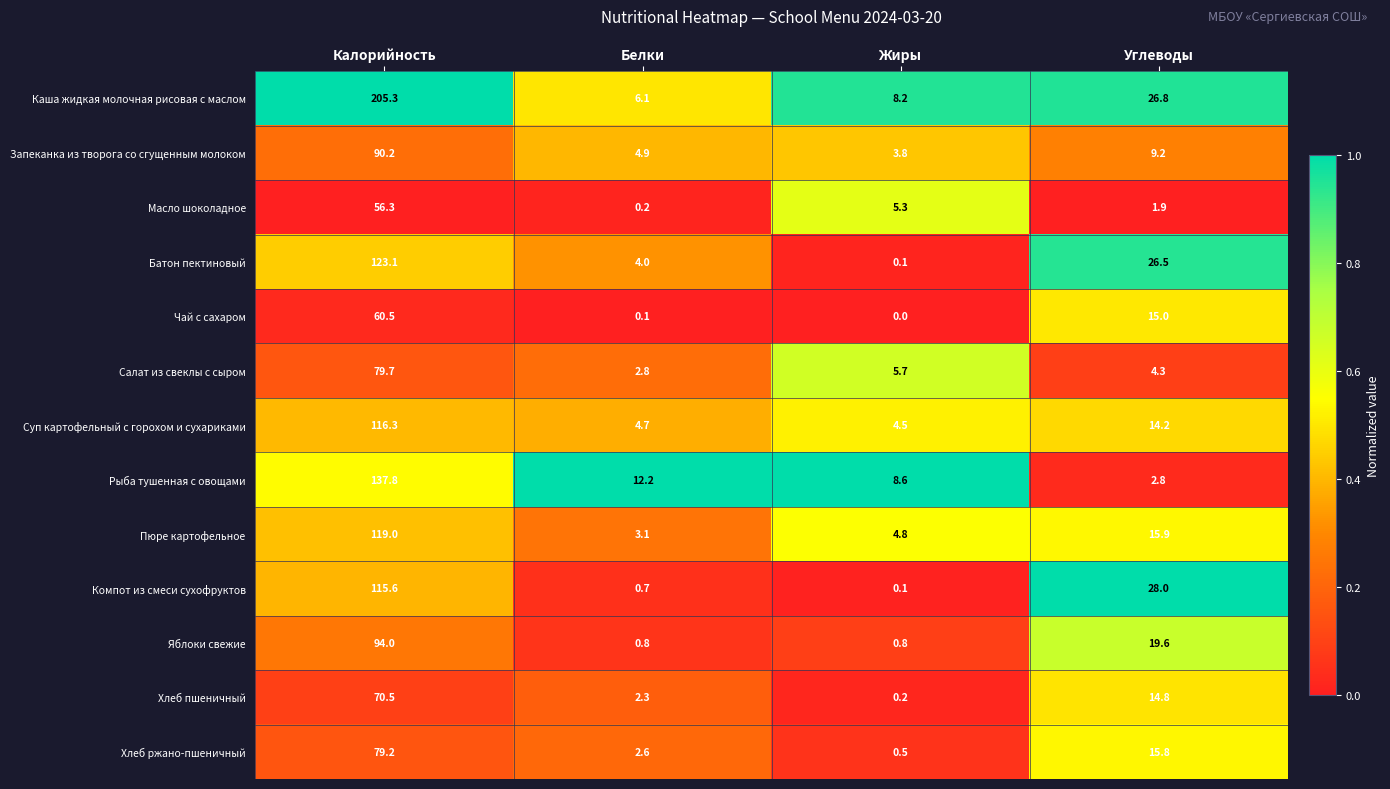

At Углеводы, list the series in order from smallest to largest.

Масло шоколадное, Рыба тушенная с овощами, Салат из свеклы с сыром, Запеканка из творога со сгущенным молоком, Суп картофельный с горохом и сухариками, Хлеб пшеничный, Чай с сахаром, Хлеб ржано-пшеничный, Пюре картофельное, Яблоки свежие, Батон пектиновый, Каша жидкая молочная рисовая с маслом, Компот из смеси сухофруктов